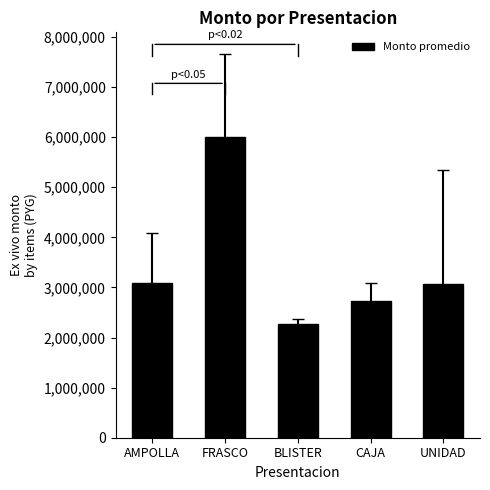

What is the sum of all values?

17167050